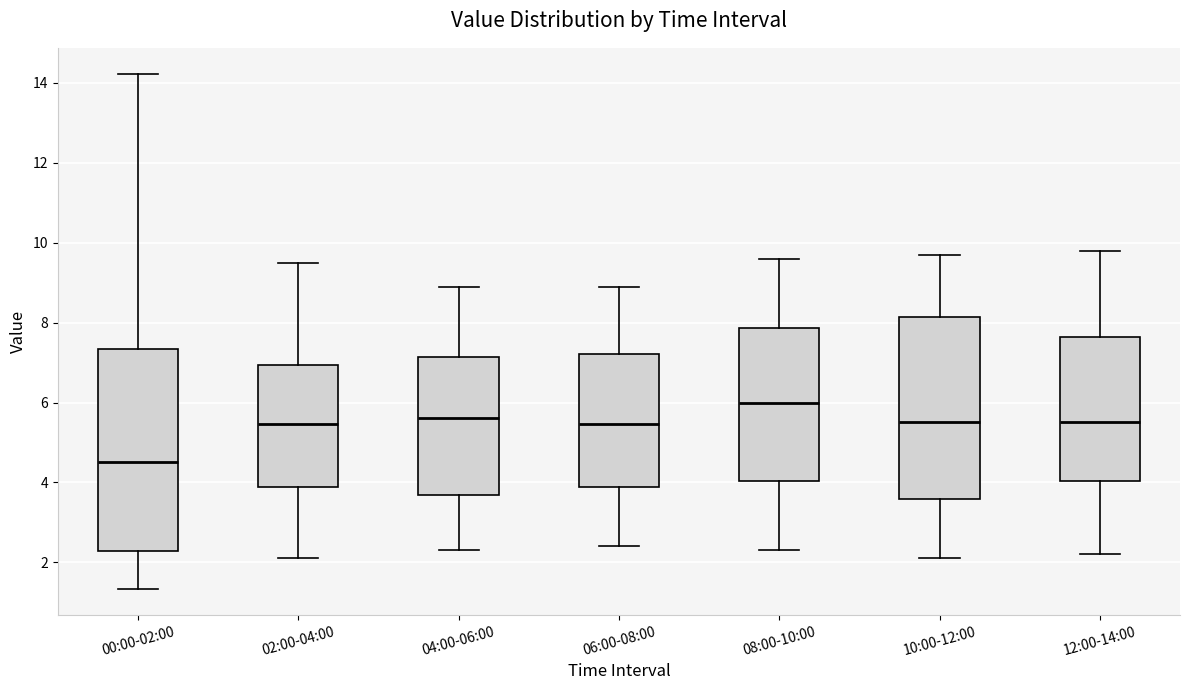

Where does the lower whisker of the box for 04:00-06:00 end on the y-axis? The values are not printed on the chart, so give them approximately, as read against the axis.

2.4